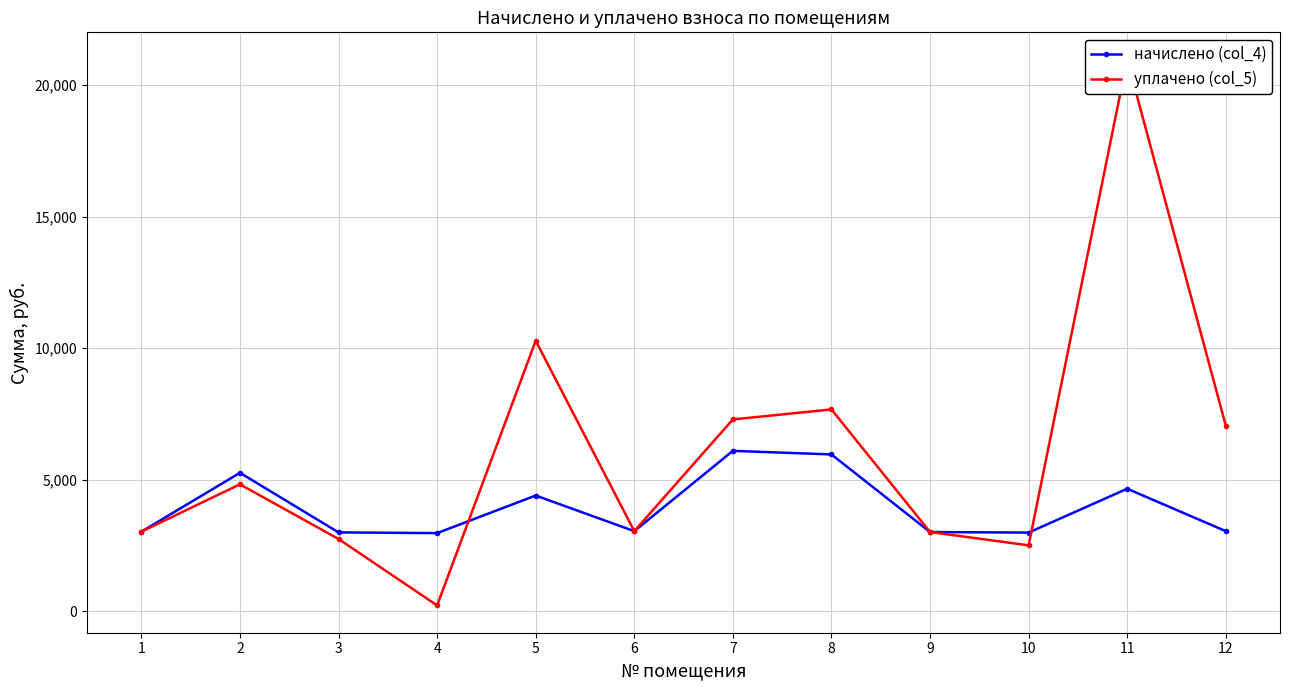

What is the sum of the начислено (col_4) values at 6 and 3?

6035.2